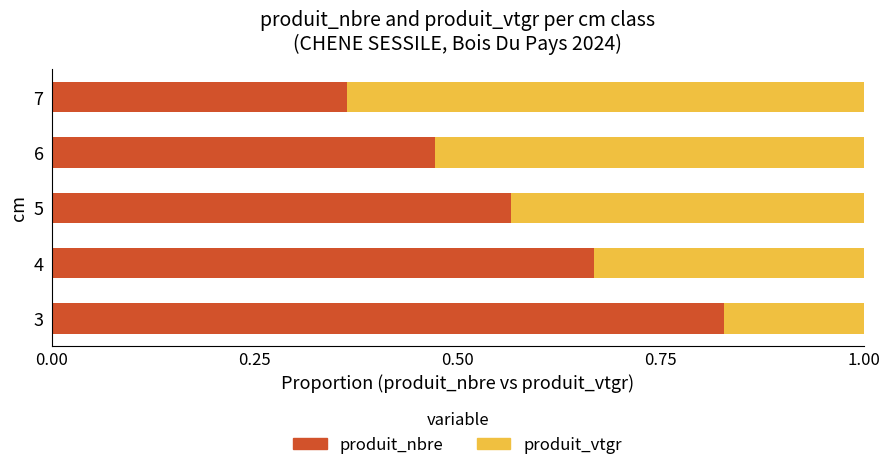

What is the total value across all series at 6?

1.0